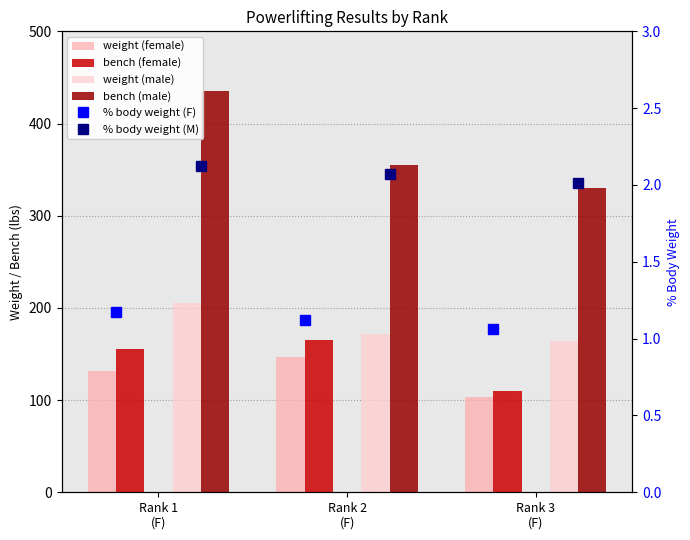

Which category has the lowest value in the Weight_M series?

Rank 3
(F)